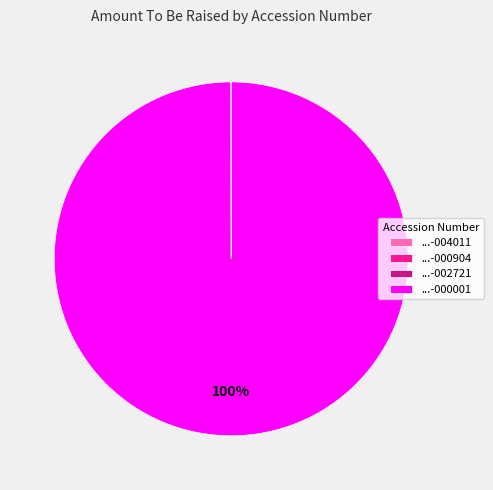

The ...-000001 slice represents 87% of the pie. True or false?

False